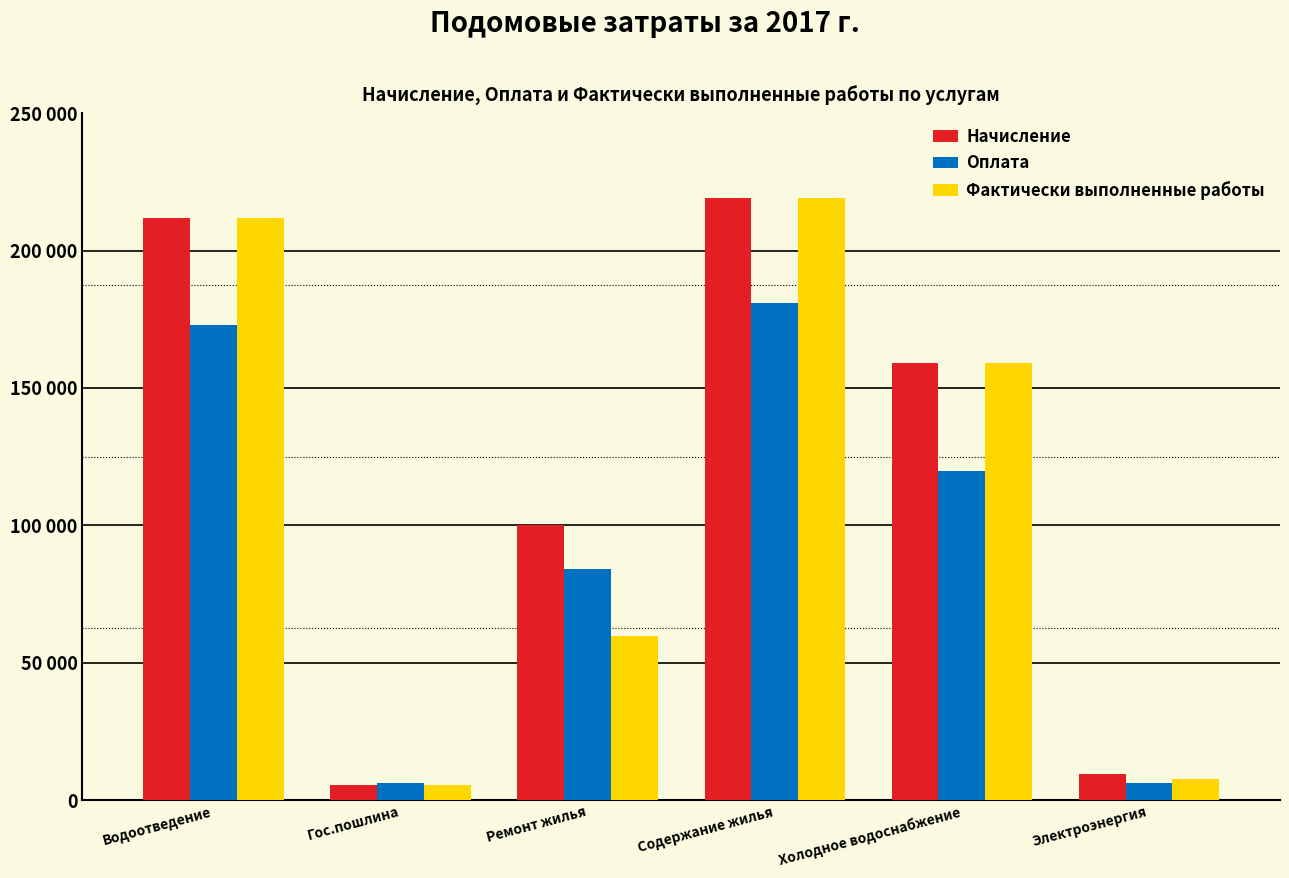

What are all the series names shown in the legend?

Начисление, Оплата, Фактически выполненные работы